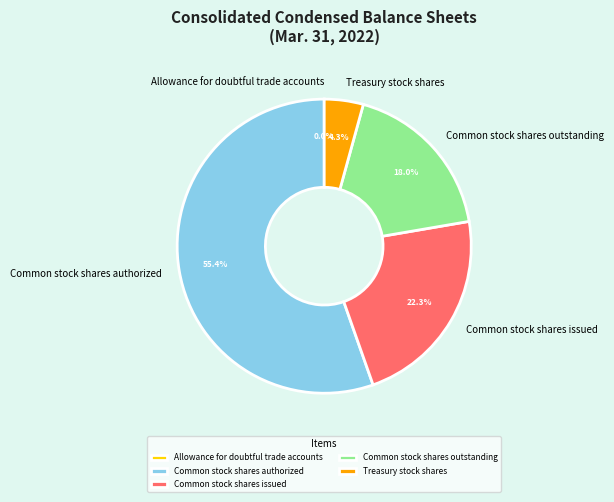

What portion of the pie excludes Common stock shares authorized?

44.6%